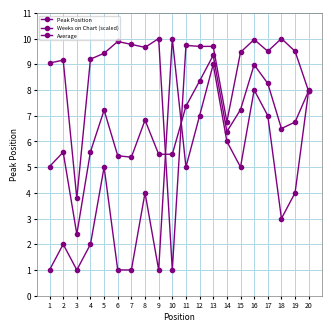

Where does the Weeks on Chart (scaled) series first go above 9?

1